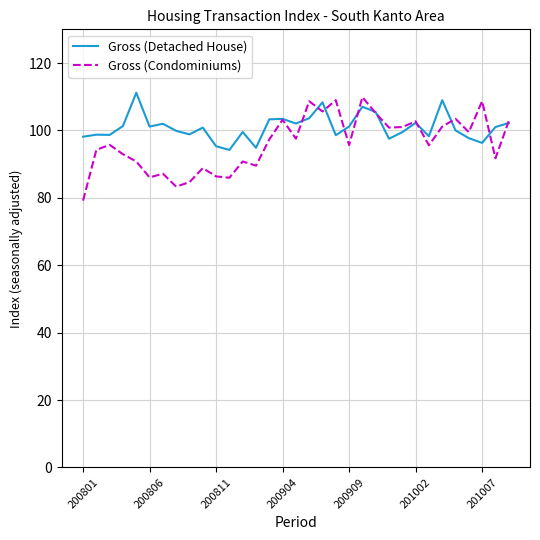

What is the sum of all Gross (Condominiums) values?

3174.8